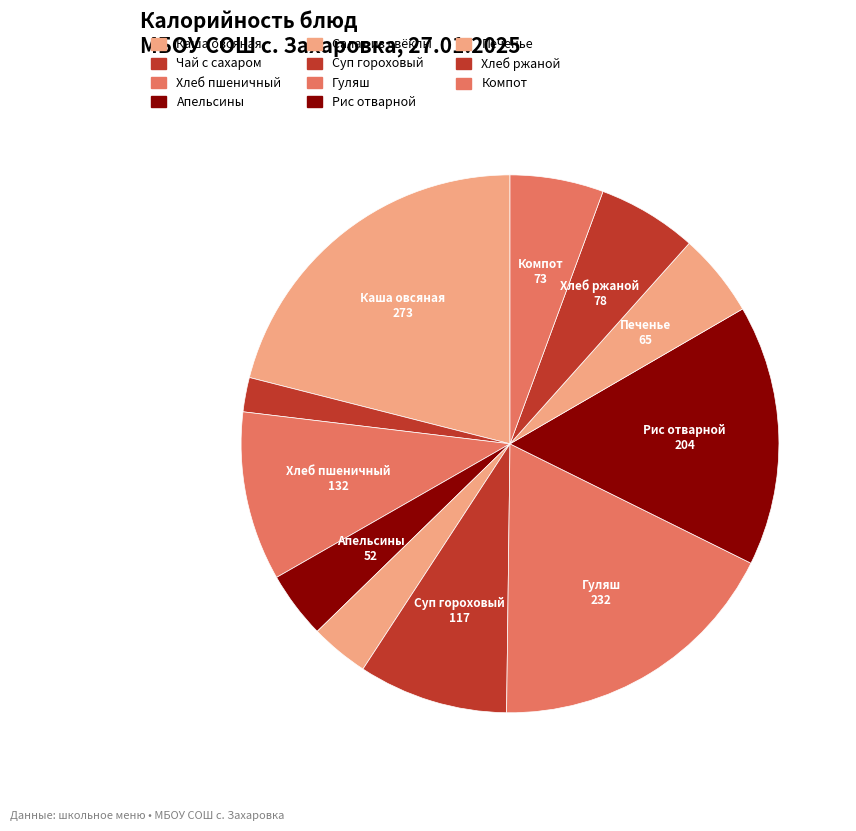

What percentage is the Чай с сахаром slice, to the nearest percent?

2%